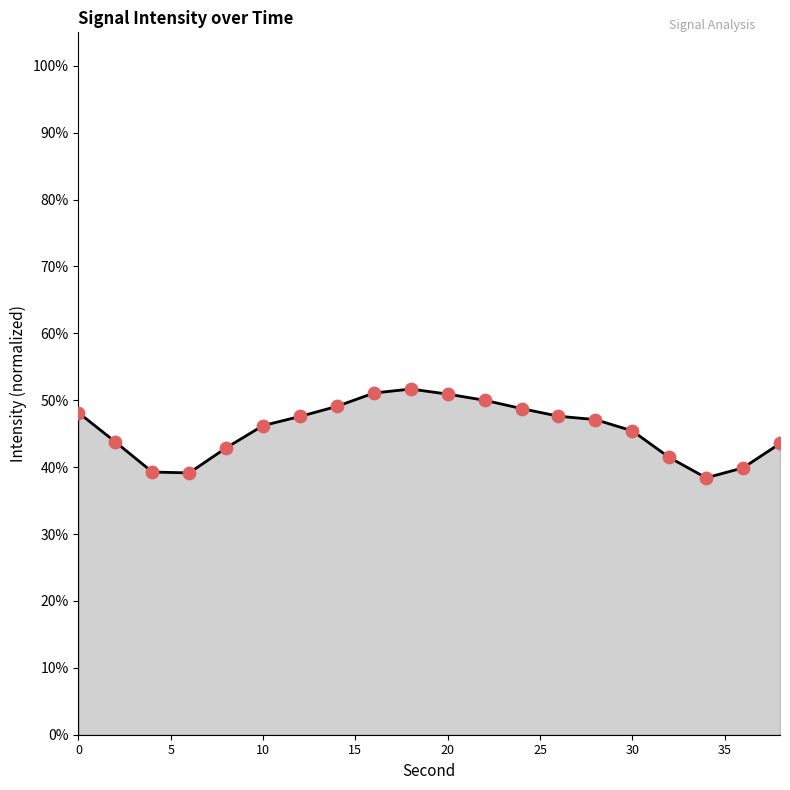

What is the minimum value shown in the chart?

38.4